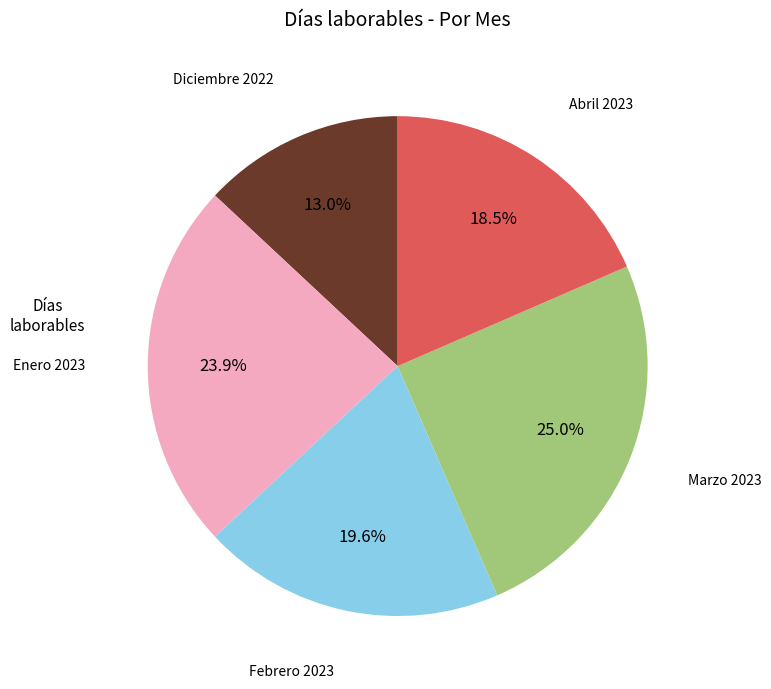

How many segments does this pie chart have?

5